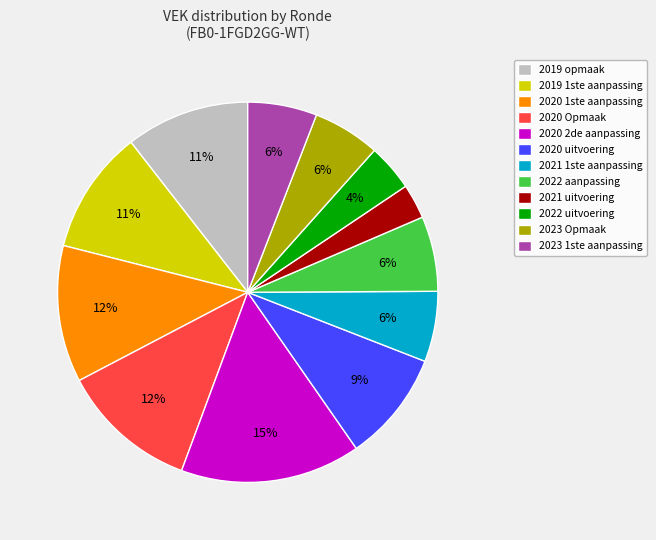

What is the ratio of the value at 2020 2de aanpassing to the value at 2022 uitvoering?

3.8